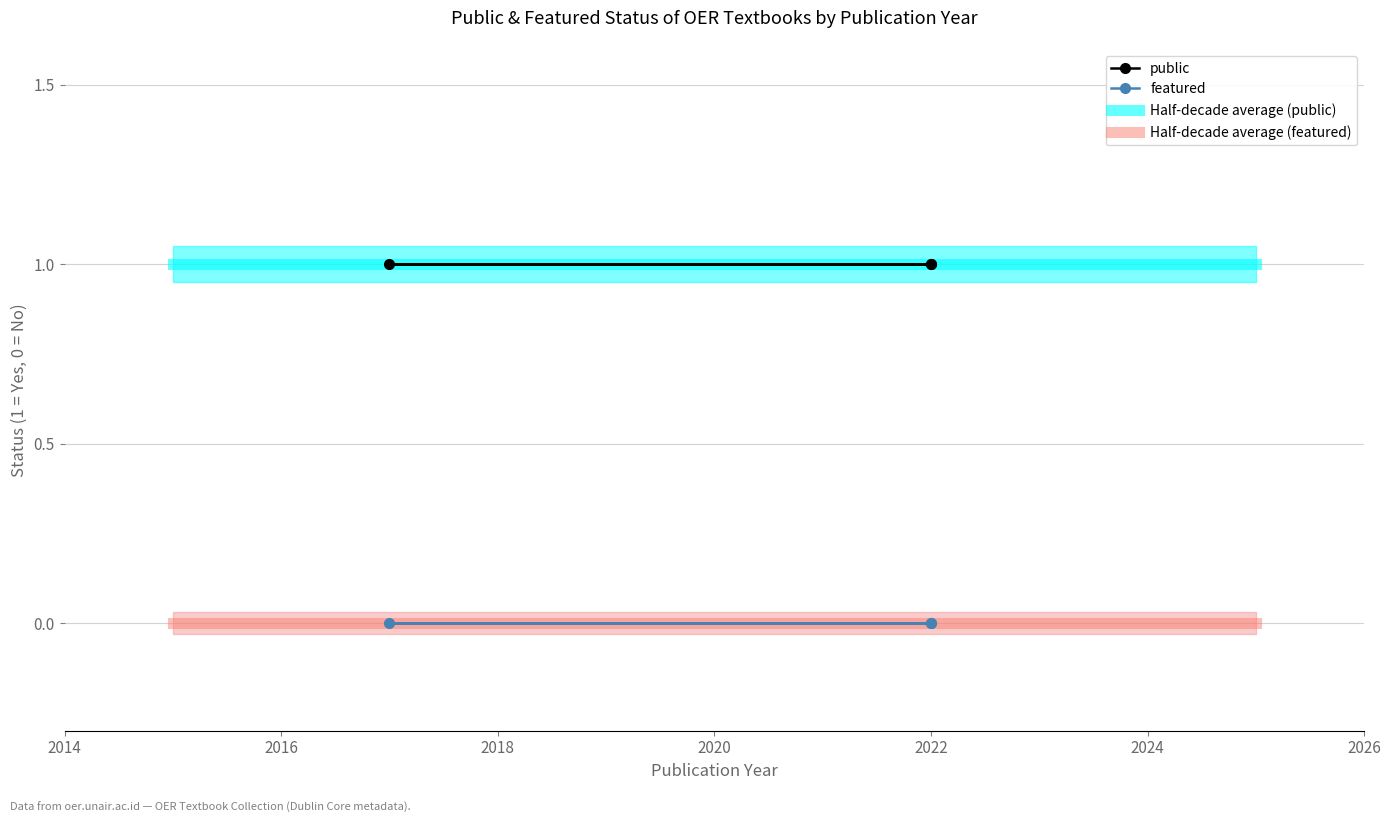

What is the sum of the public values at 2017 and 2022?

2